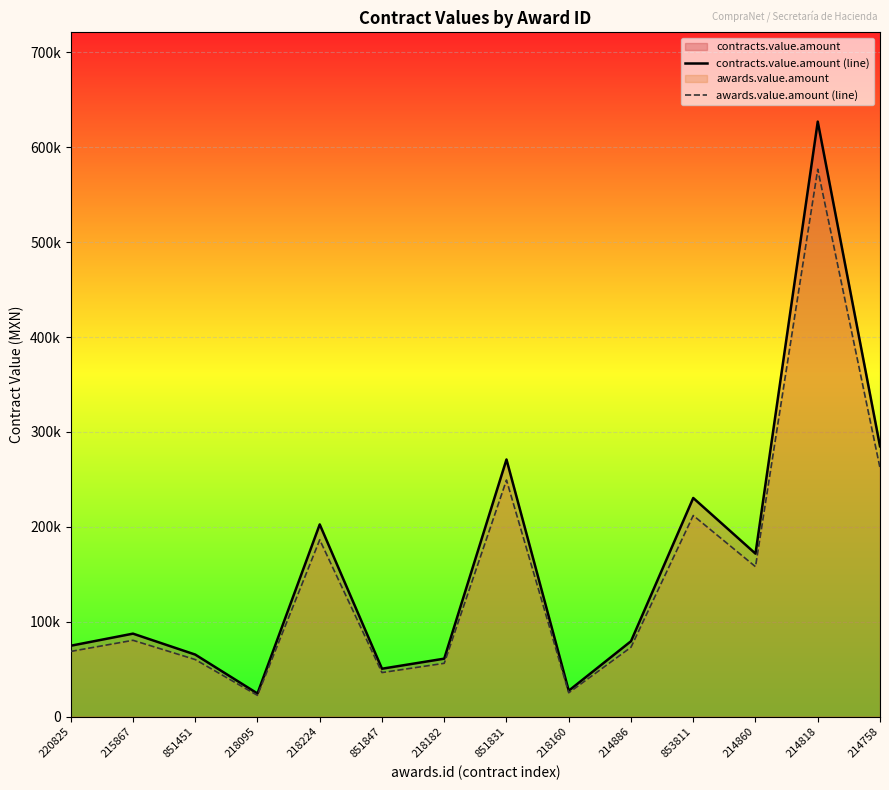

What is the spread (max minus min) of values at 215867?

7004.2